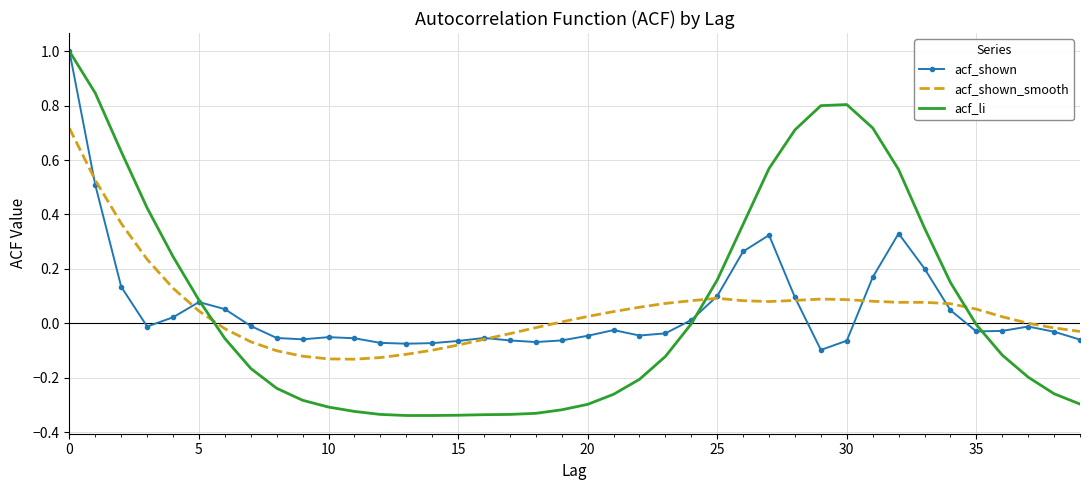

Which series has the widest spread of values?

acf_li